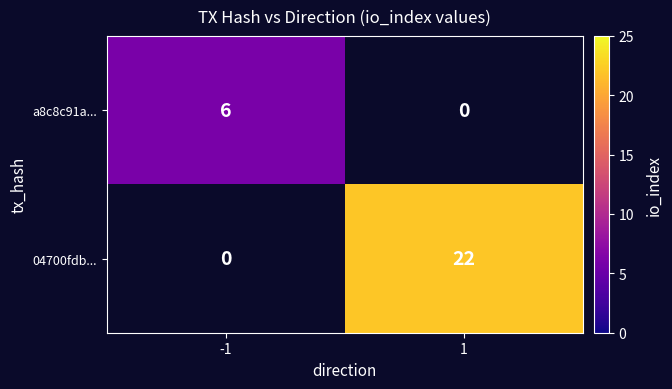

Is it true that a8c8c91a... equals 4 at -1?

False